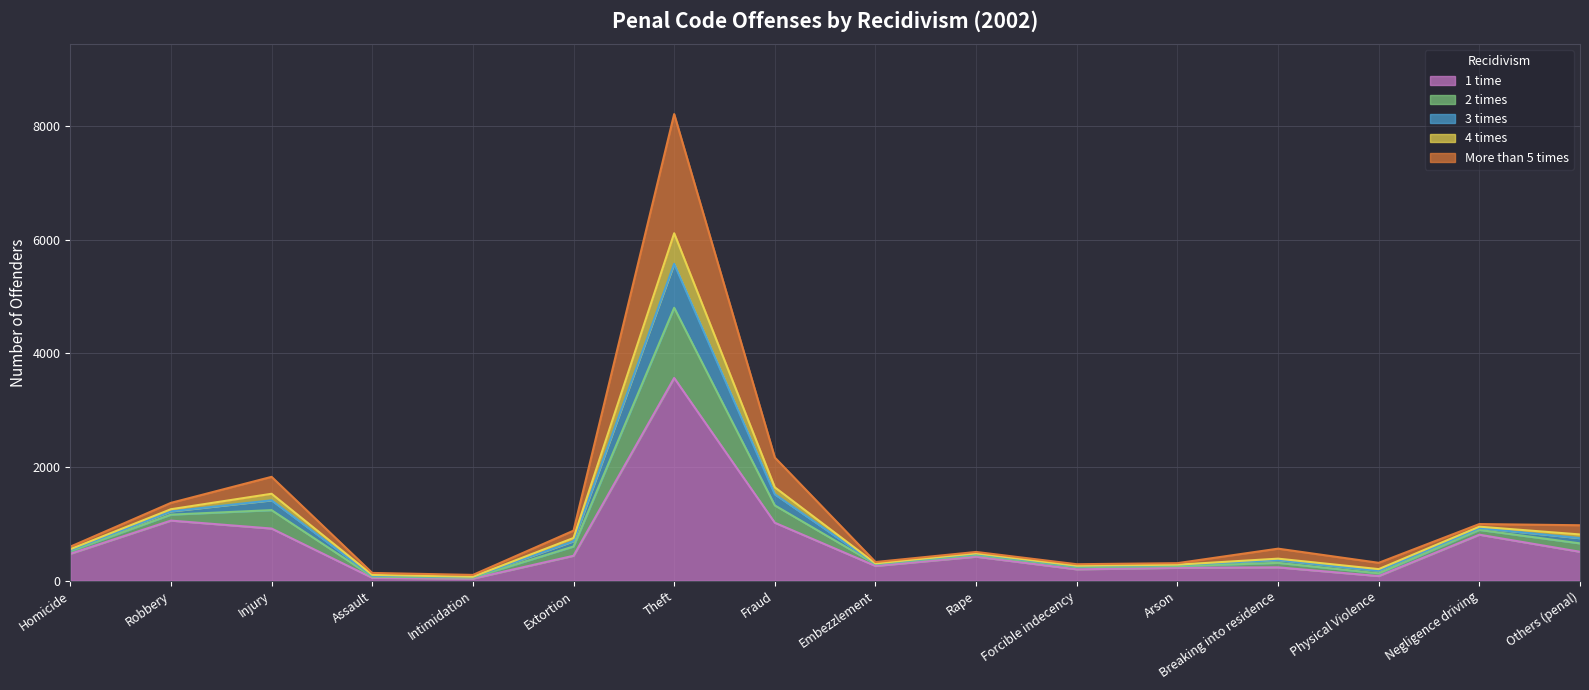

At which label does 1 time reach its peak?

Theft